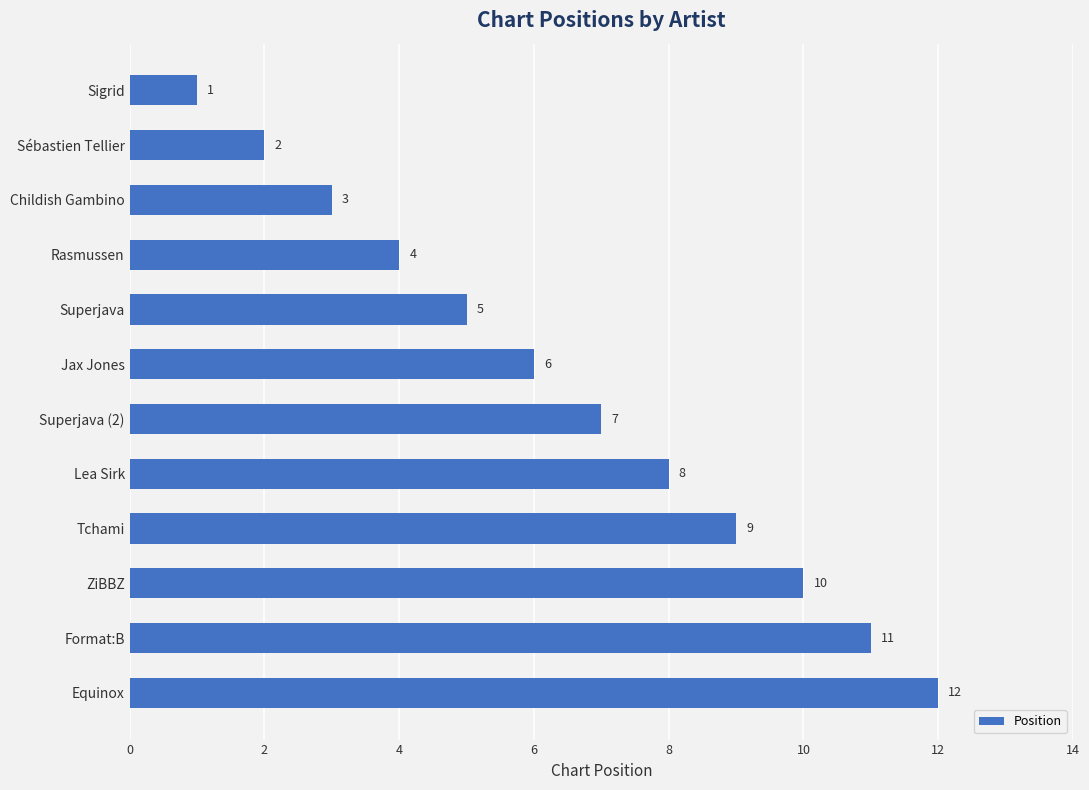

Where is the data nearest to the value 6?

Jax Jones